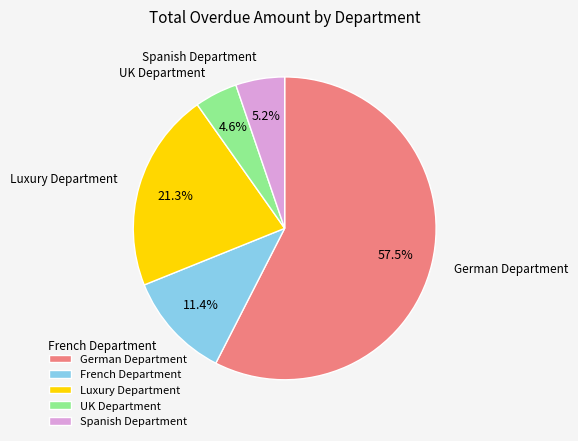

What percentage is NOT represented by Spanish Department?

94.8%